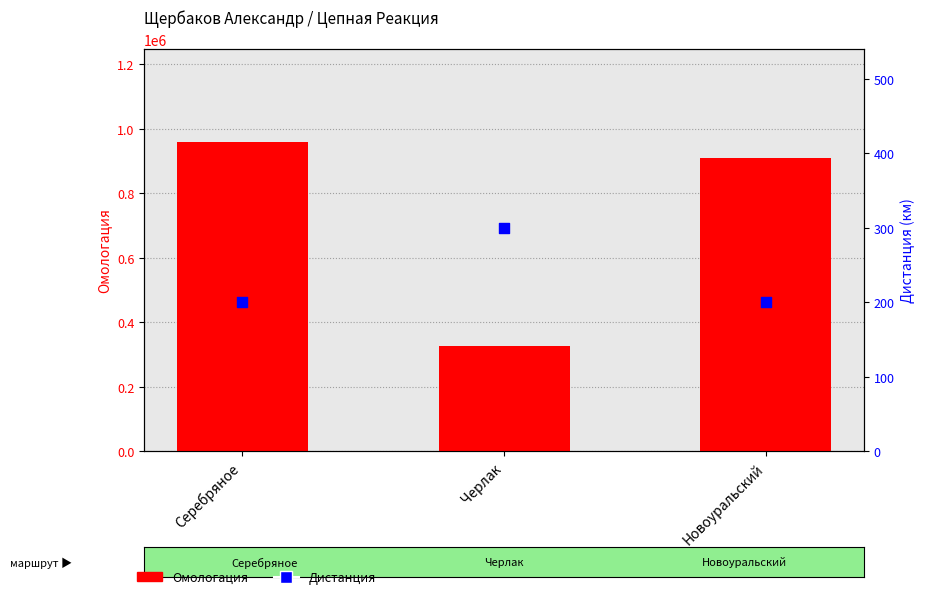

What are all the series names shown in the legend?

Омологация, Дистанция